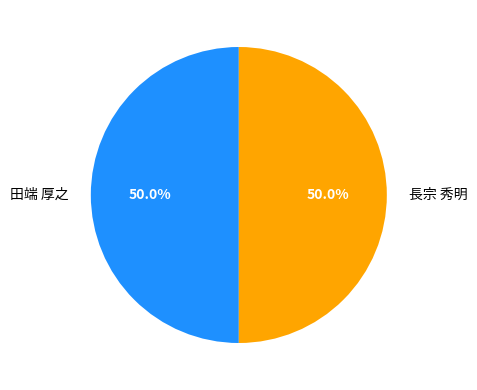

What is the ratio of the value at 田端 厚之 to the value at 長宗 秀明?

1.0